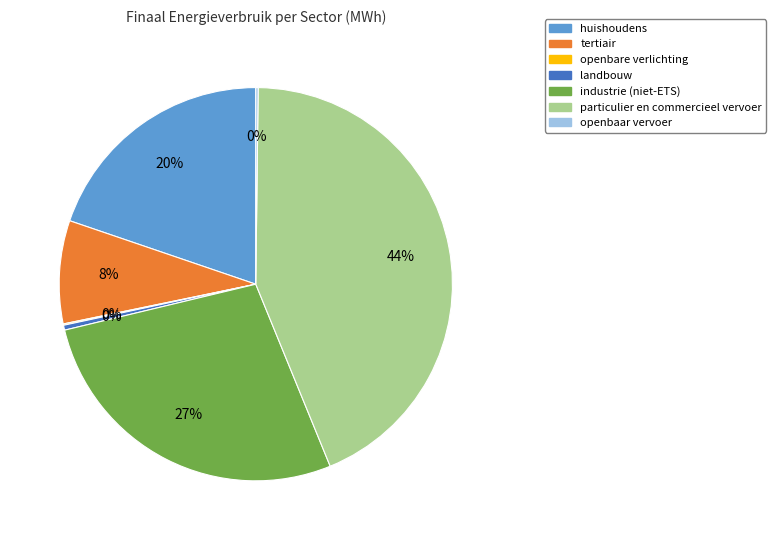

Which category has the biggest portion of the pie?

particulier en commercieel vervoer